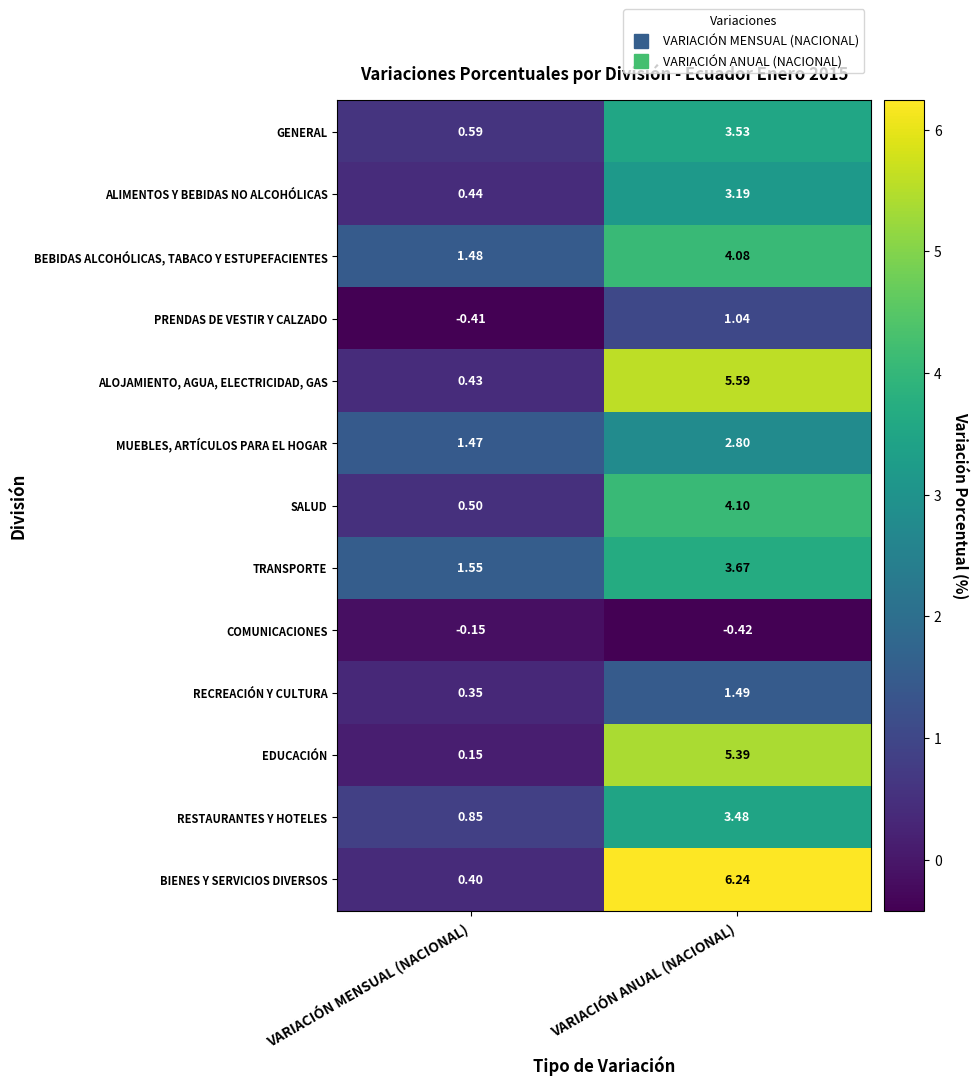

Rank the series by their maximum value, from highest to lowest.

BIENES Y SERVICIOS DIVERSOS, ALOJAMIENTO, AGUA, ELECTRICIDAD, GAS, EDUCACIÓN, SALUD, BEBIDAS ALCOHÓLICAS, TABACO Y ESTUPEFACIENTES, TRANSPORTE, GENERAL, RESTAURANTES Y HOTELES, ALIMENTOS Y BEBIDAS NO ALCOHÓLICAS, MUEBLES, ARTÍCULOS PARA EL HOGAR, RECREACIÓN Y CULTURA, PRENDAS DE VESTIR Y CALZADO, COMUNICACIONES